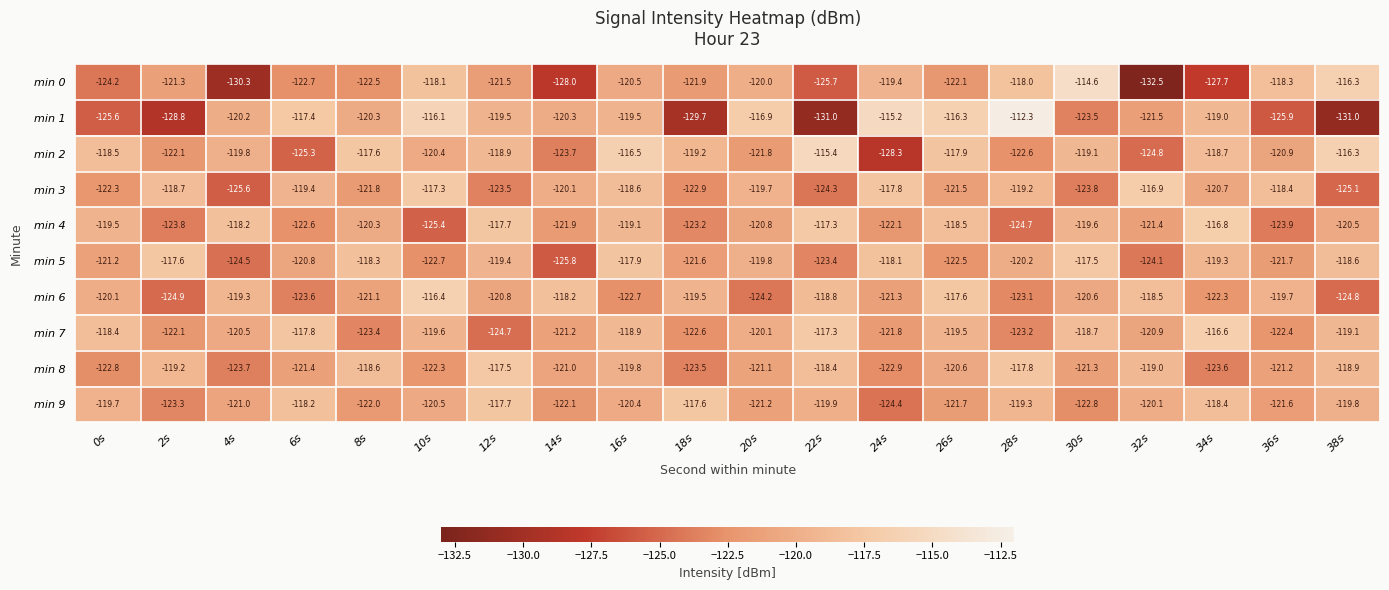

At which category does the chart reach its minimum across all series?

32s